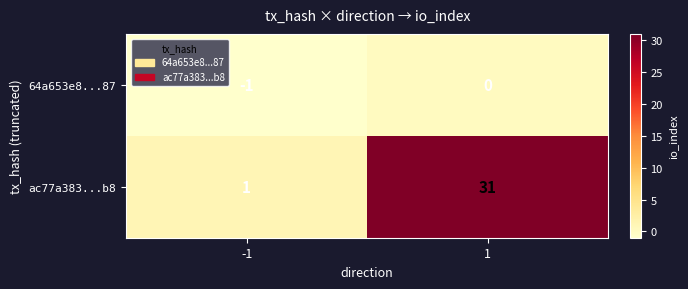

What is the greatest value displayed?

31